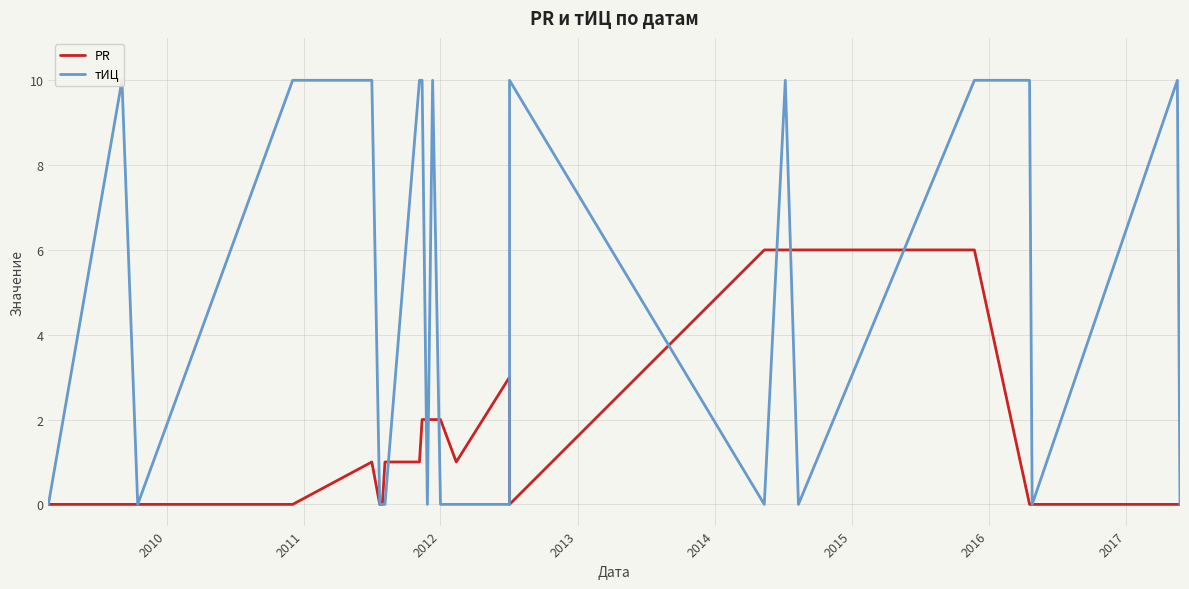

What is the highest value of the PR series?

6